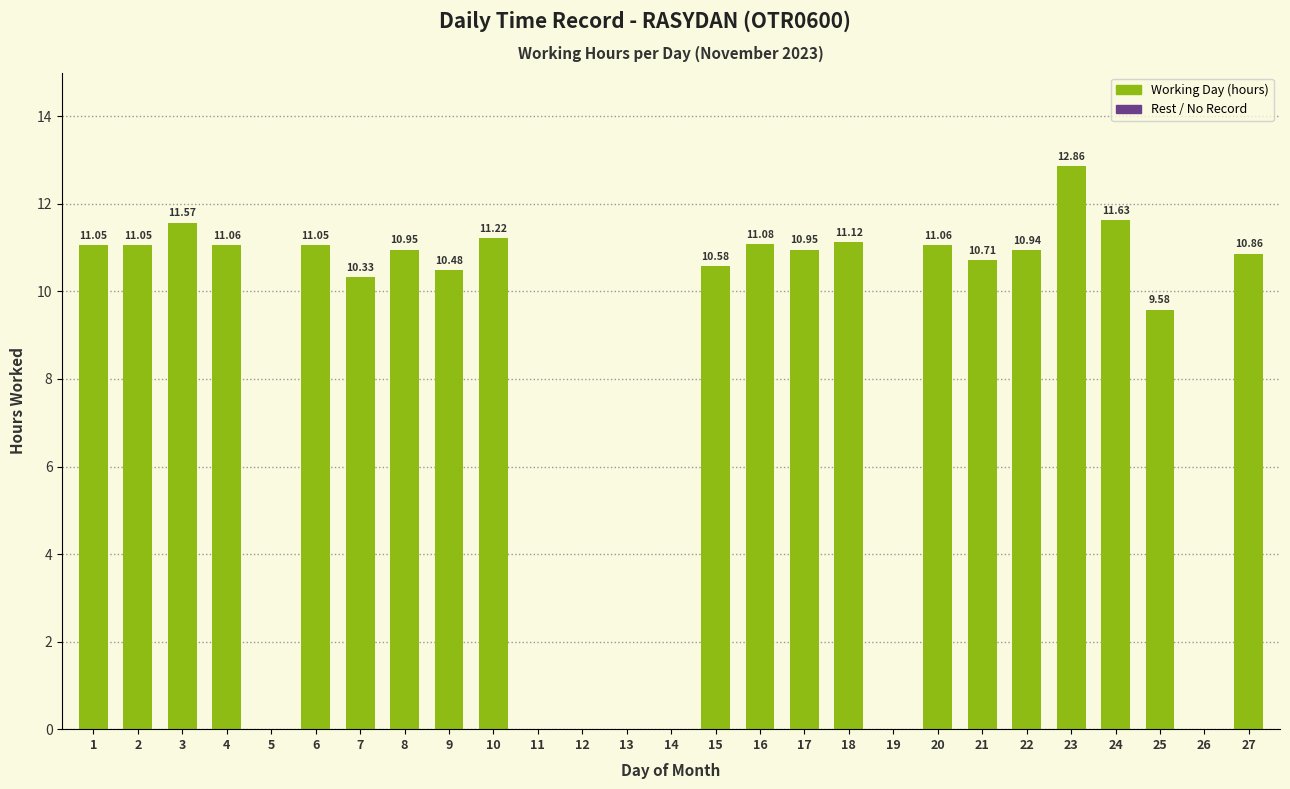

Are the bars horizontal?

No